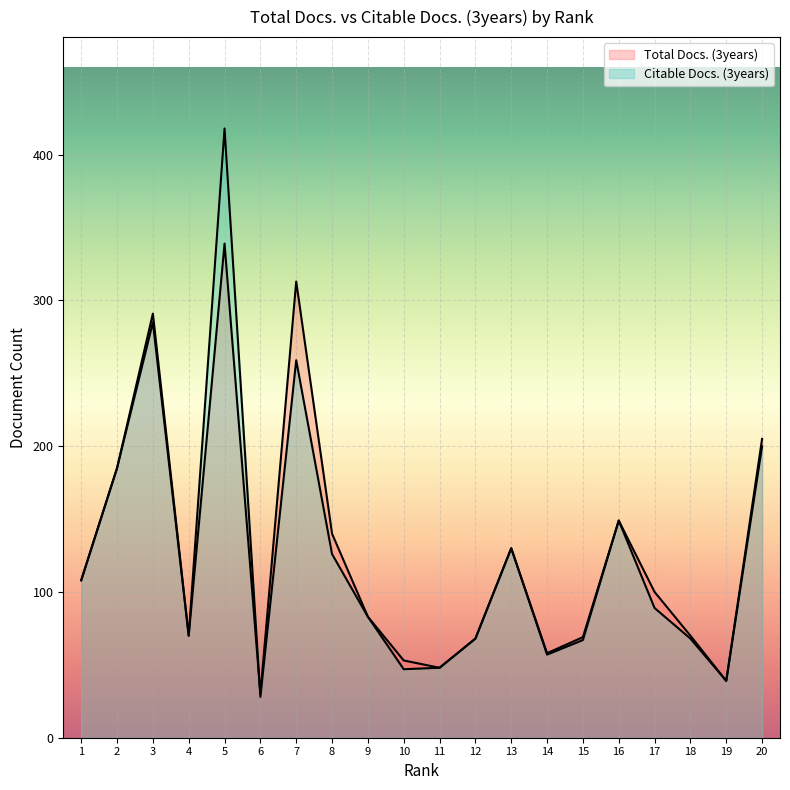

What is the sum of all Citable Docs. (3years) values?

2524